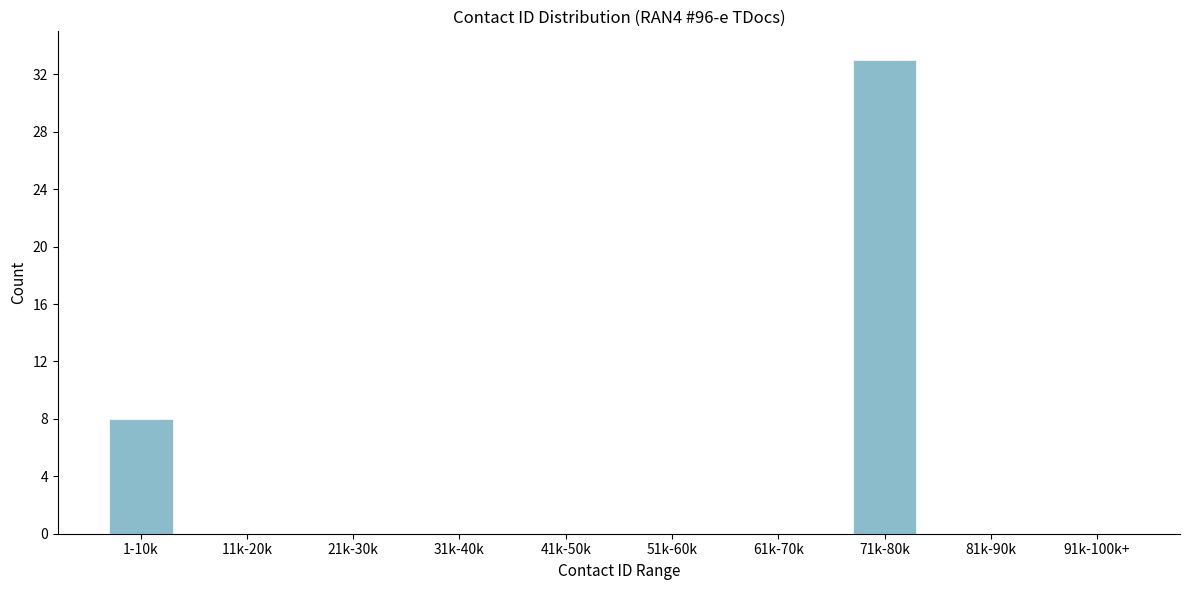

Reading left to right, extract all data points from this chart.

1-10k=8	11k-20k=0	21k-30k=0	31k-40k=0	41k-50k=0	51k-60k=0	61k-70k=0	71k-80k=33	81k-90k=0	91k-100k+=0